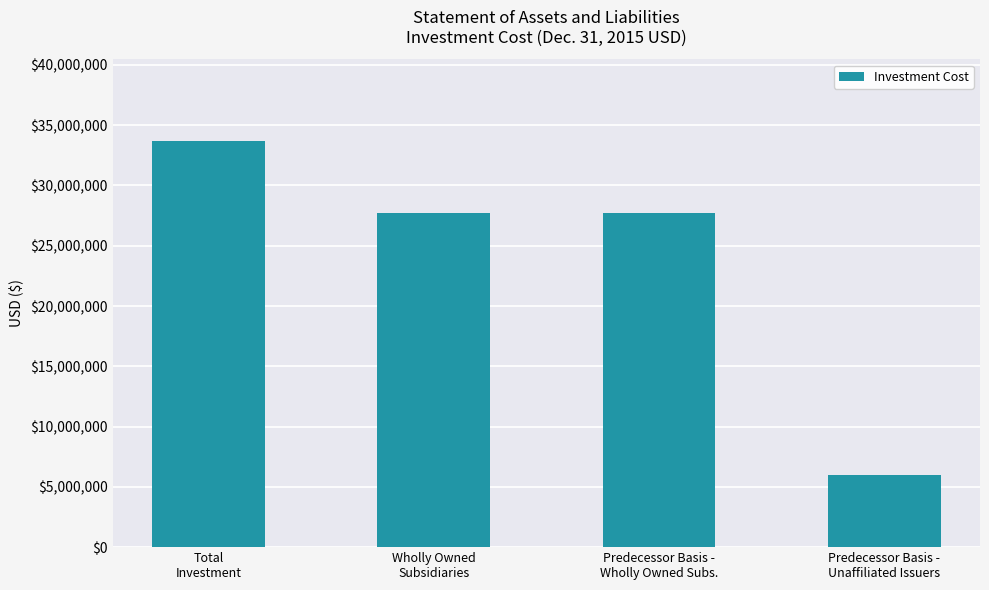

The chart shows a value of 33723765 at Total
Investment. True or false?

True